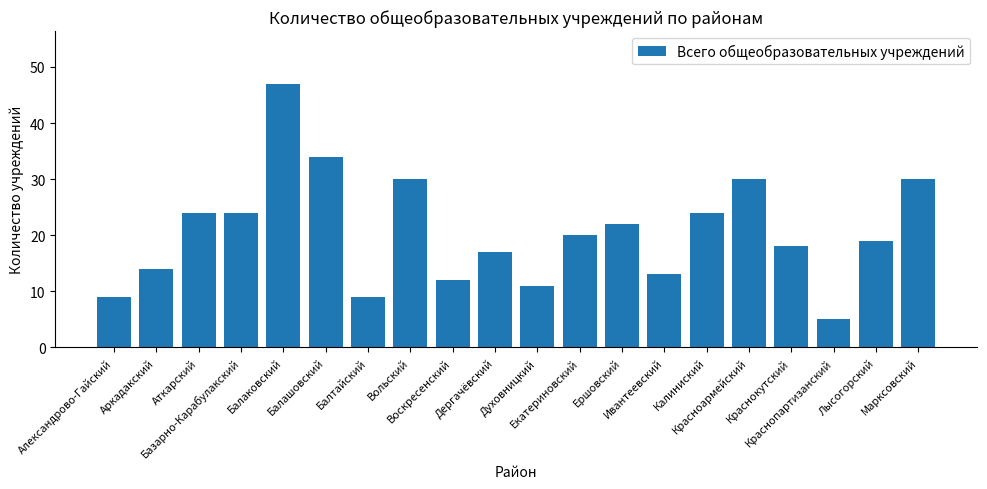

Which category has the highest value across all series?

Балаковский